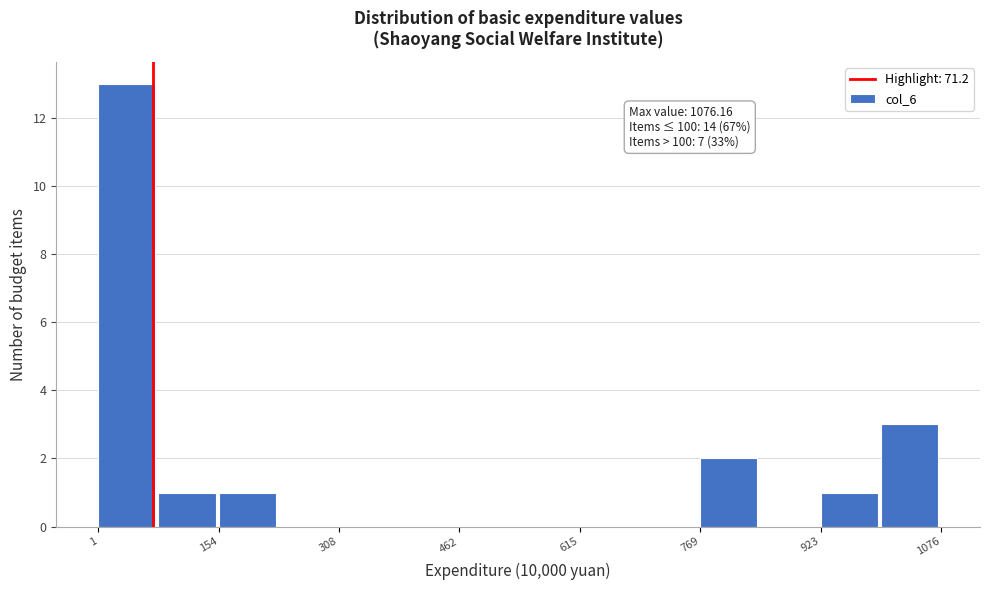

Around what value on the x-axis is the tallest bar? Give the approximate position of its centre, as read against the axis.

40